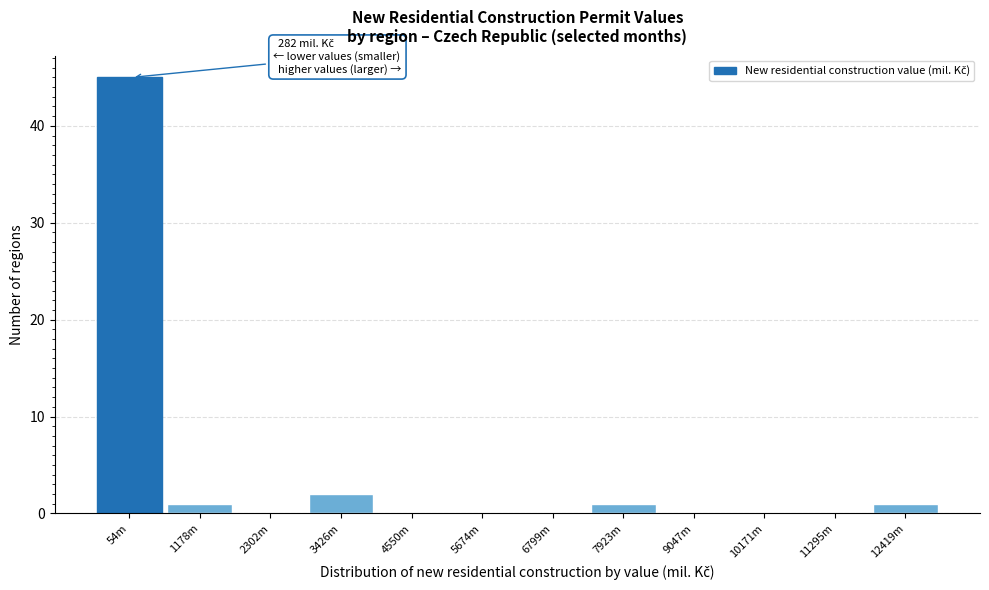

Reading left to right, transcribe all the data shown in this chart.

54m=45	1178m=1	2302m=0	3426m=2	4550m=0	5674m=0	6799m=0	7923m=1	9047m=0	10171m=0	11295m=0	12419m=1